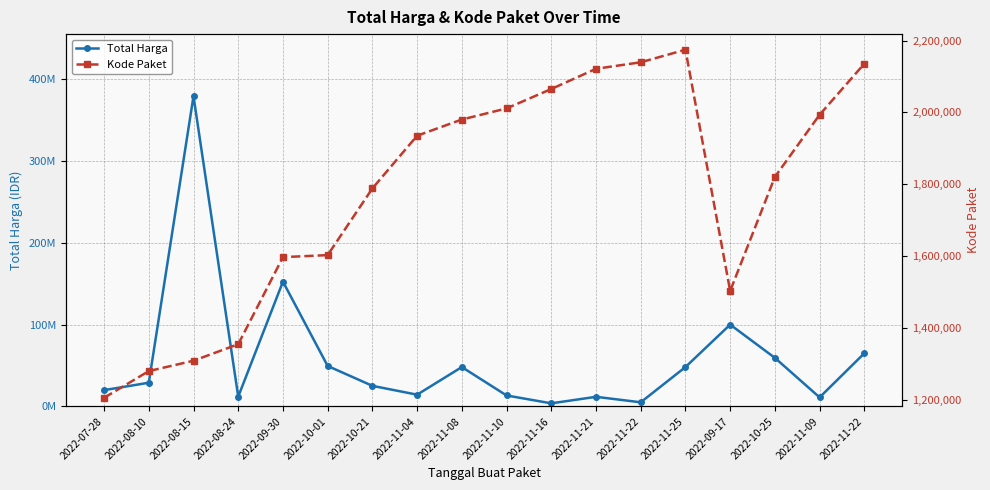

At 2022-11-08, list the series in order from largest to smallest.

Total Harga, Kode Paket